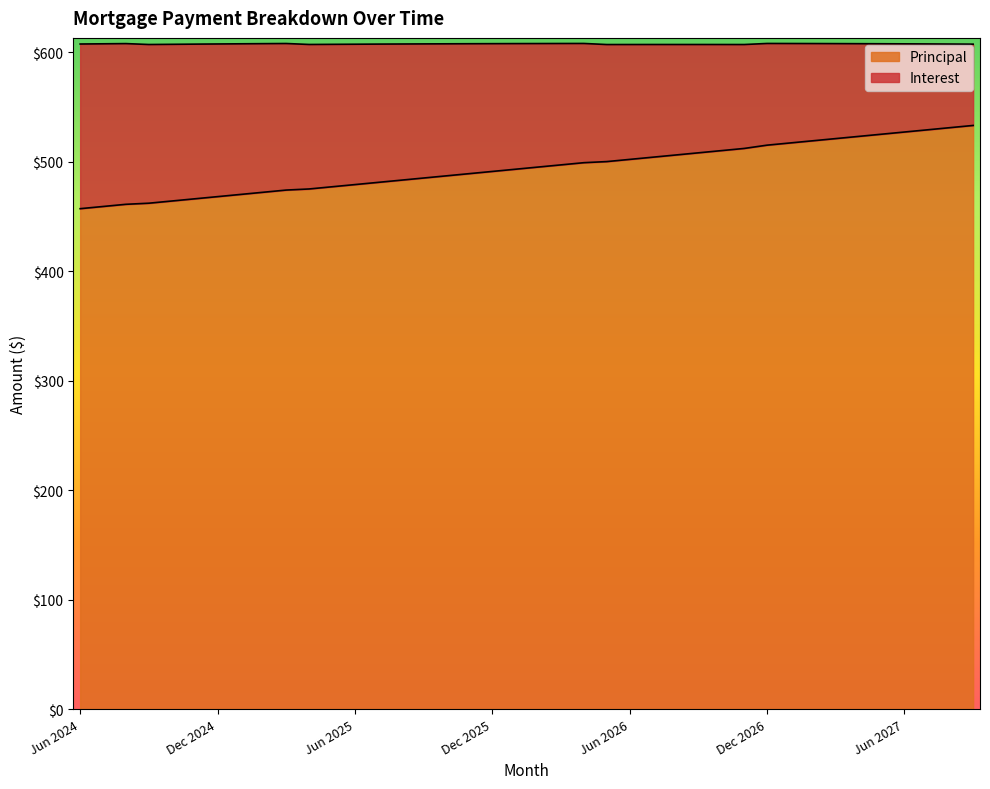

List the labels in order of value, largest first.

Sep 2027, Aug 2027, Jul 2027, Jun 2027, May 2027, Apr 2027, Mar 2027, Feb 2027, Jan 2027, Dec 2026, Nov 2026, Oct 2026, Sep 2026, Aug 2026, Jul 2026, Jun 2026, May 2026, Apr 2026, Mar 2026, Feb 2026, Jan 2026, Dec 2025, Nov 2025, Oct 2025, Sep 2025, Aug 2025, Jul 2025, Jun 2025, May 2025, Apr 2025, Mar 2025, Feb 2025, Jan 2025, Dec 2024, Nov 2024, Oct 2024, Sep 2024, Aug 2024, Jul 2024, Jun 2024